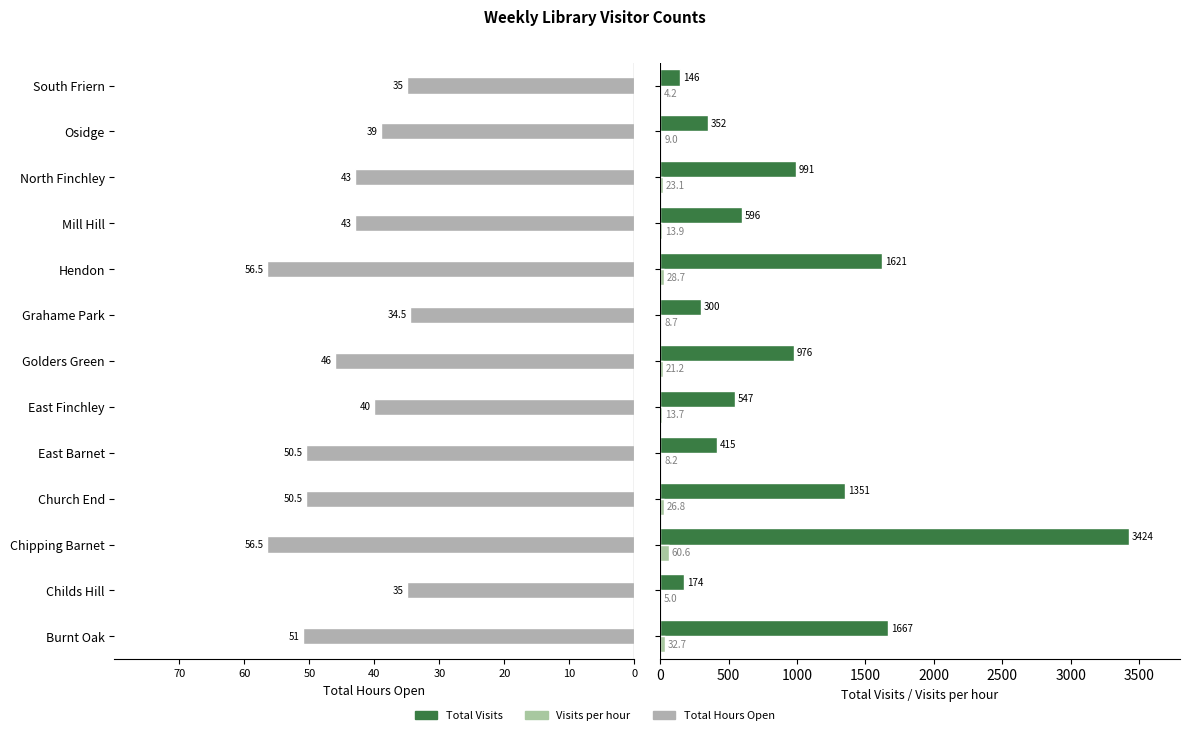

Which series has the largest range (max minus min)?

Total Visits